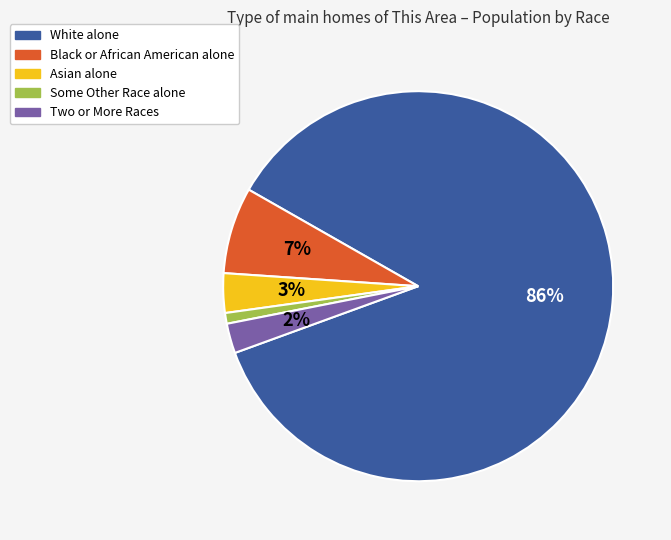

Between Some Other Race alone and Two or More Races, which is larger?

Two or More Races